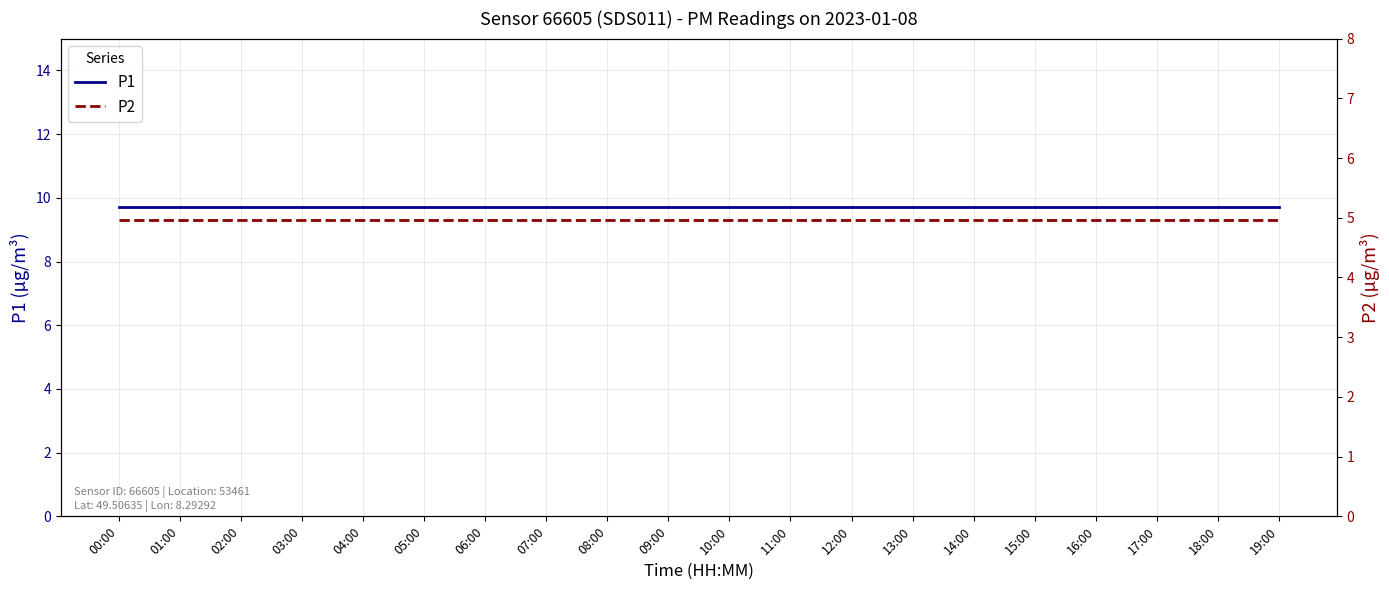

What is the average value of the P1 series?

9.7